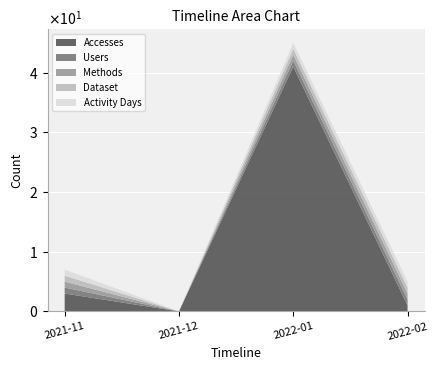

Reading right to left, transcribe all the data shown in this chart.

Accesses: 1	41	0	3
Users: 1	1	0	1
Methods: 1	1	0	1
Dataset: 1	1	0	1
Activity Days: 1	1	0	1